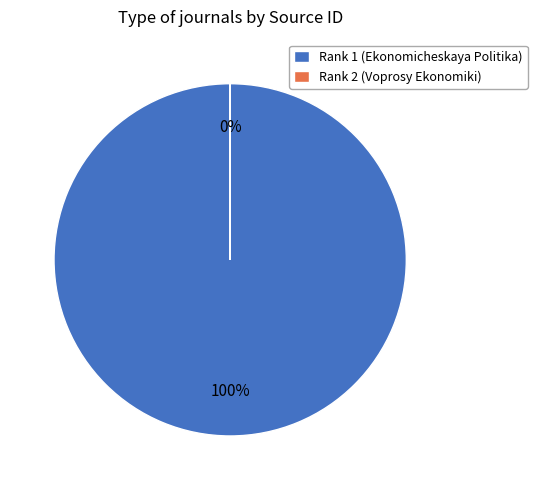

What is the largest slice in the pie chart?

Rank 1 (Ekonomicheskaya Politika)